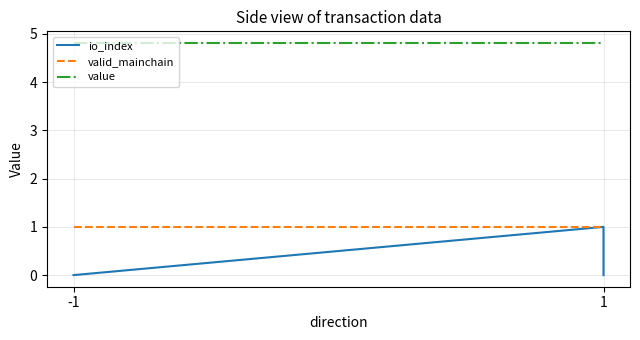

List the series in order of their peak value, lowest first.

io_index, valid_mainchain, value